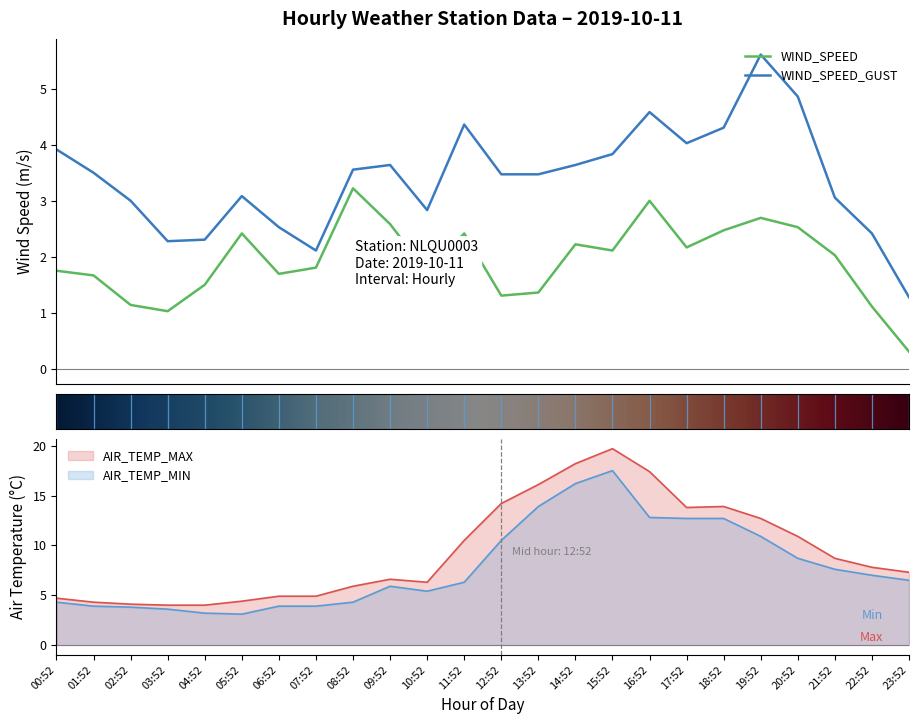

List the labels in order of WIND_SPEED value, smallest first.

23:52, 03:52, 22:52, 02:52, 12:52, 13:52, 04:52, 01:52, 06:52, 10:52, 00:52, 07:52, 21:52, 15:52, 17:52, 14:52, 05:52, 11:52, 18:52, 20:52, 09:52, 19:52, 16:52, 08:52